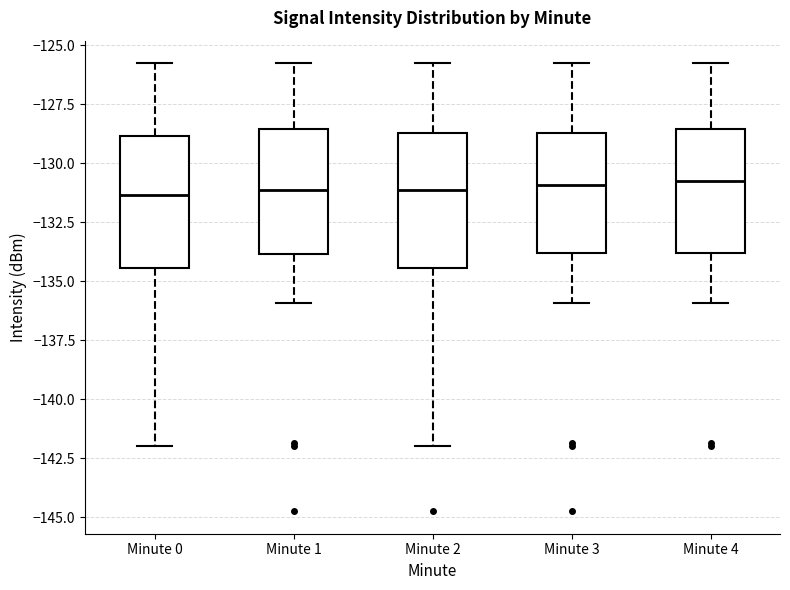

Reading left to right, read every box against the y-axis: the position of its median line, the range the box covers, and the ends of its whiskers. The values are not printed on the chart, so give them approximately, as read against the axis.

Minute 0: median -131.5, box -134.5 to -129.0, whiskers -142.0 to -126.0
Minute 1: median -131.0, box -134.0 to -128.5, whiskers -136.0 to -126.0
Minute 2: median -131.0, box -134.5 to -128.5, whiskers -142.0 to -126.0
Minute 3: median -131.0, box -134.0 to -128.5, whiskers -136.0 to -126.0
Minute 4: median -131.0, box -134.0 to -128.5, whiskers -136.0 to -126.0